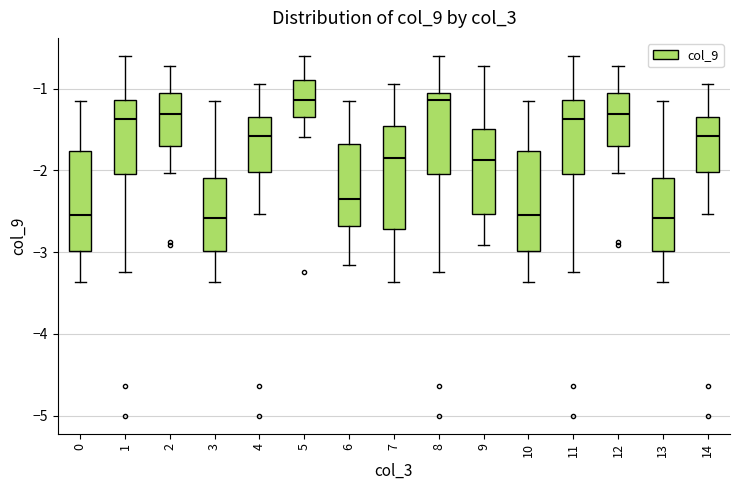

Reading left to right, transcribe this box plot: for each box, give where its median line is, the range the box spans, and where its two whiskers end, as read against the y-axis. The values are not printed on the chart, so give them approximately, as read against the axis.

0: median -2.5, box -3.0 to -1.8, whiskers -3.4 to -1.1
1: median -1.4, box -2.0 to -1.1, whiskers -3.2 to -0.6
2: median -1.3, box -1.7 to -1.1, whiskers -2.0 to -0.7
3: median -2.6, box -3.0 to -2.1, whiskers -3.4 to -1.1
4: median -1.6, box -2.0 to -1.3, whiskers -2.5 to -0.9
5: median -1.1, box -1.3 to -0.9, whiskers -1.6 to -0.6
6: median -2.4, box -2.7 to -1.7, whiskers -3.2 to -1.1
7: median -1.8, box -2.7 to -1.5, whiskers -3.4 to -0.9
8: median -1.1 (just below the box's upper edge), box -2.0 to -1.1, whiskers -3.2 to -0.6
9: median -1.9, box -2.5 to -1.5, whiskers -2.9 to -0.7
10: median -2.5, box -3.0 to -1.8, whiskers -3.4 to -1.1
11: median -1.4, box -2.0 to -1.1, whiskers -3.2 to -0.6
12: median -1.3, box -1.7 to -1.1, whiskers -2.0 to -0.7
13: median -2.6, box -3.0 to -2.1, whiskers -3.4 to -1.1
14: median -1.6, box -2.0 to -1.3, whiskers -2.5 to -0.9